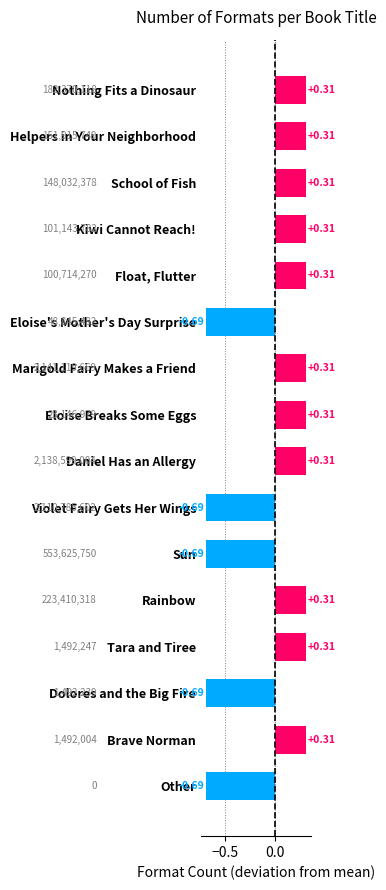

Count the number of values greater than 0.

11